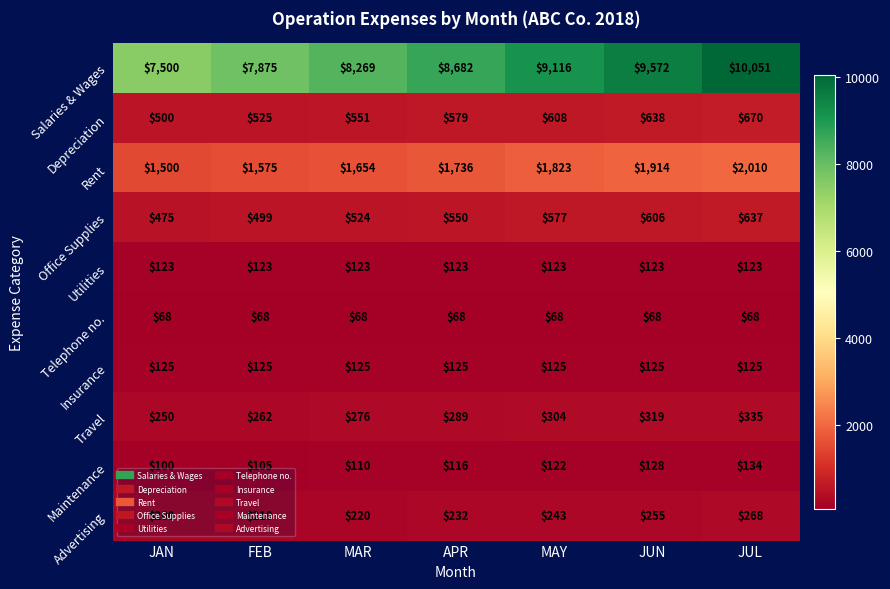

What is the total value across all series at JAN?

10841